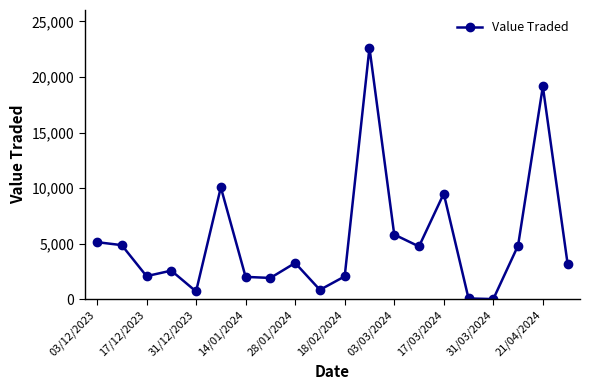

True or false: the data has more than 0 interior local peaks.

True